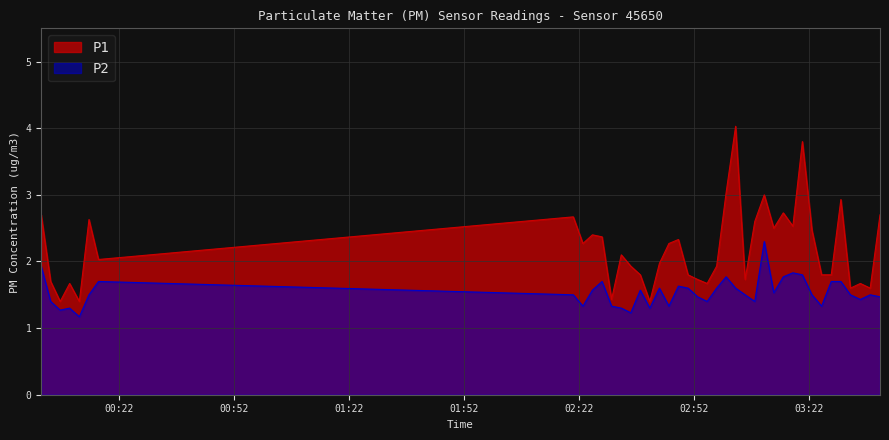

Which series has the largest total across all categories?

P1